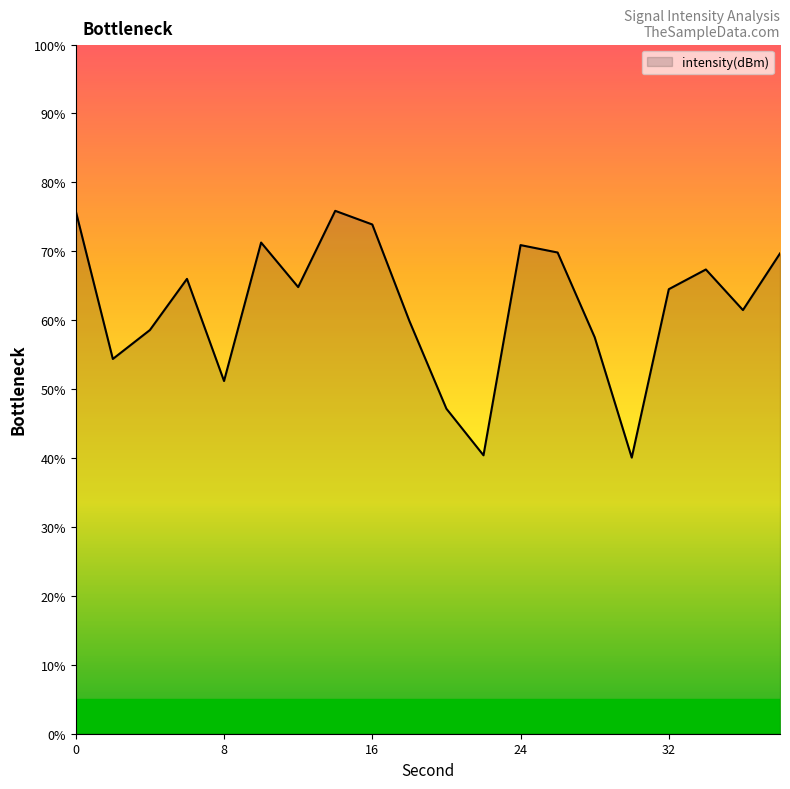

What is the difference between the maximum and minimum values?

35.8